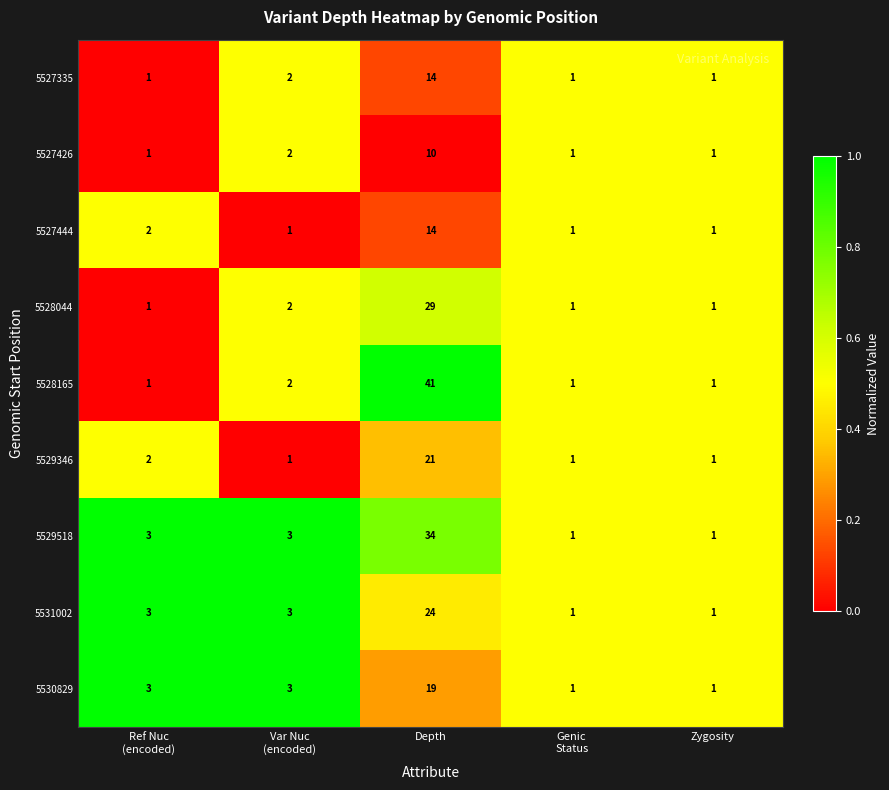

What is the maximum value shown in the chart?

41